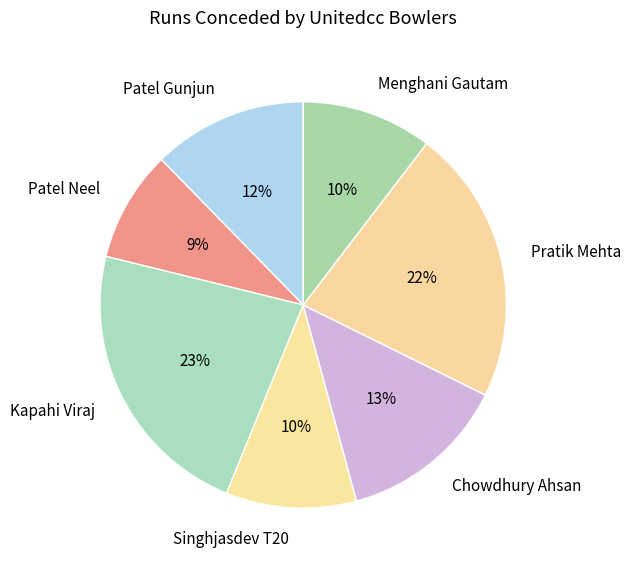

Is the sum of Patel Gunjun and Chowdhury Ahsan greater than half?

No